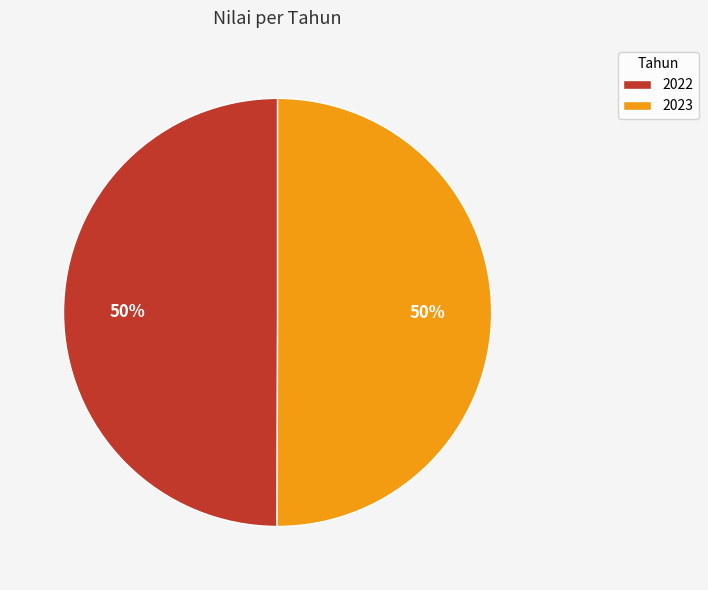

Do 2023 and 2022 together represent more than half of the pie?

Yes